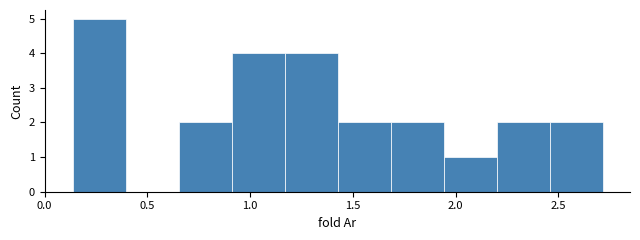

How tall is the bar that spans 1.70 to 1.95 on the x-axis? Neither the bar edges nor the heights are printed on the chart, so give them approximately, as read against the axes.

2